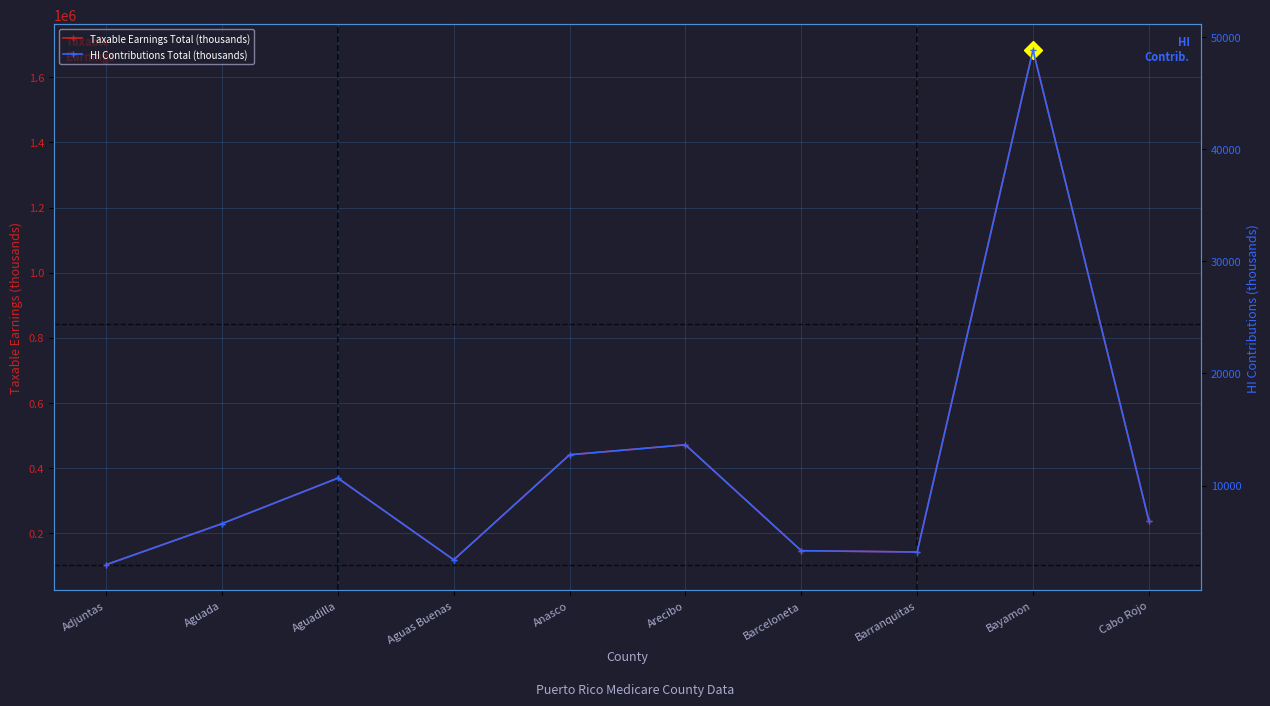

What is the difference between the highest and lowest values at Bayamon?

1635542